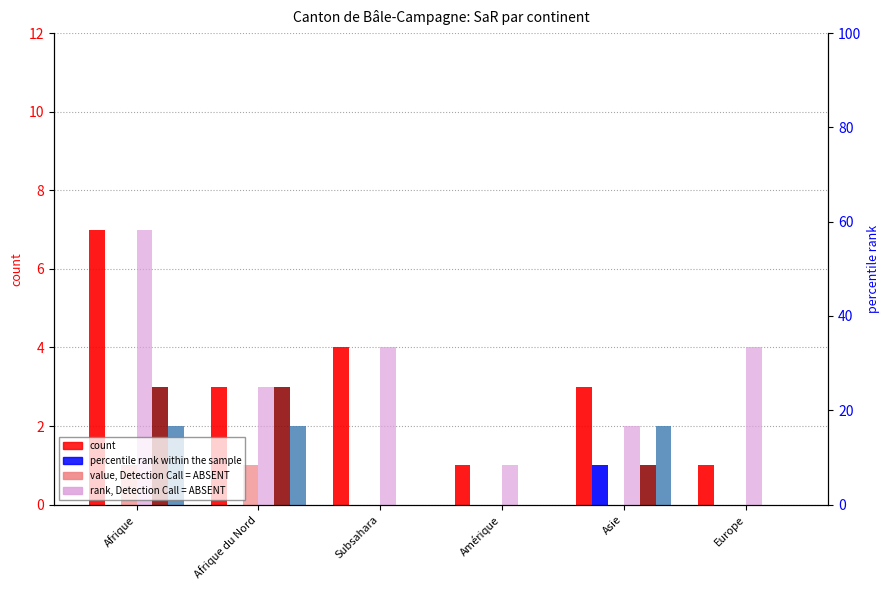

True or false: Dem. radiations (col4) has a value of 1 at Afrique du Nord.

False